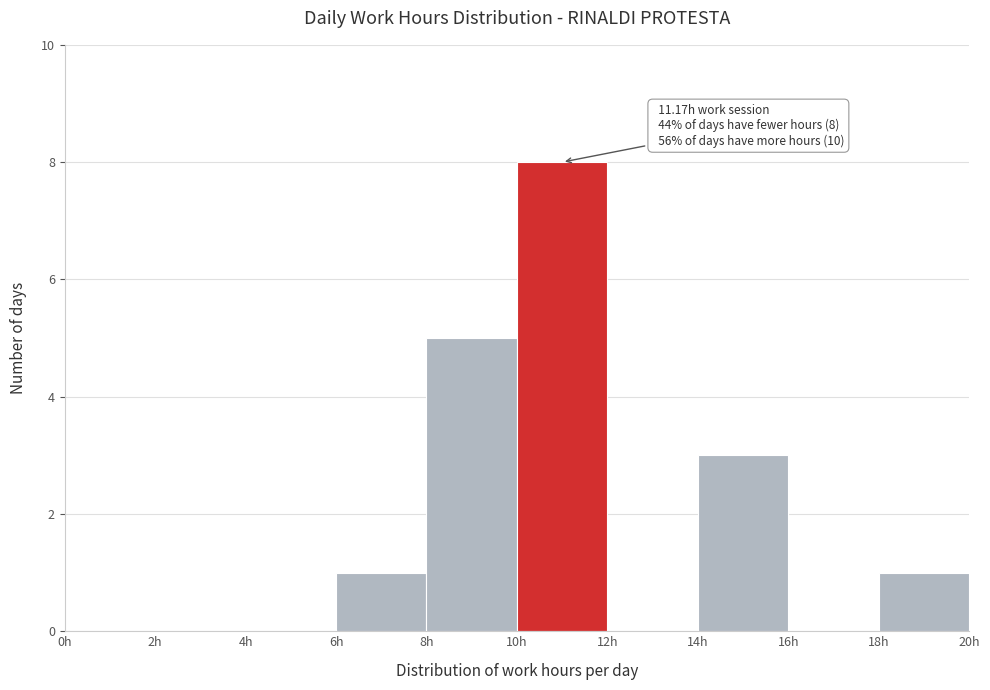

Over which range of the x-axis is the bar tallest?

10 to 12